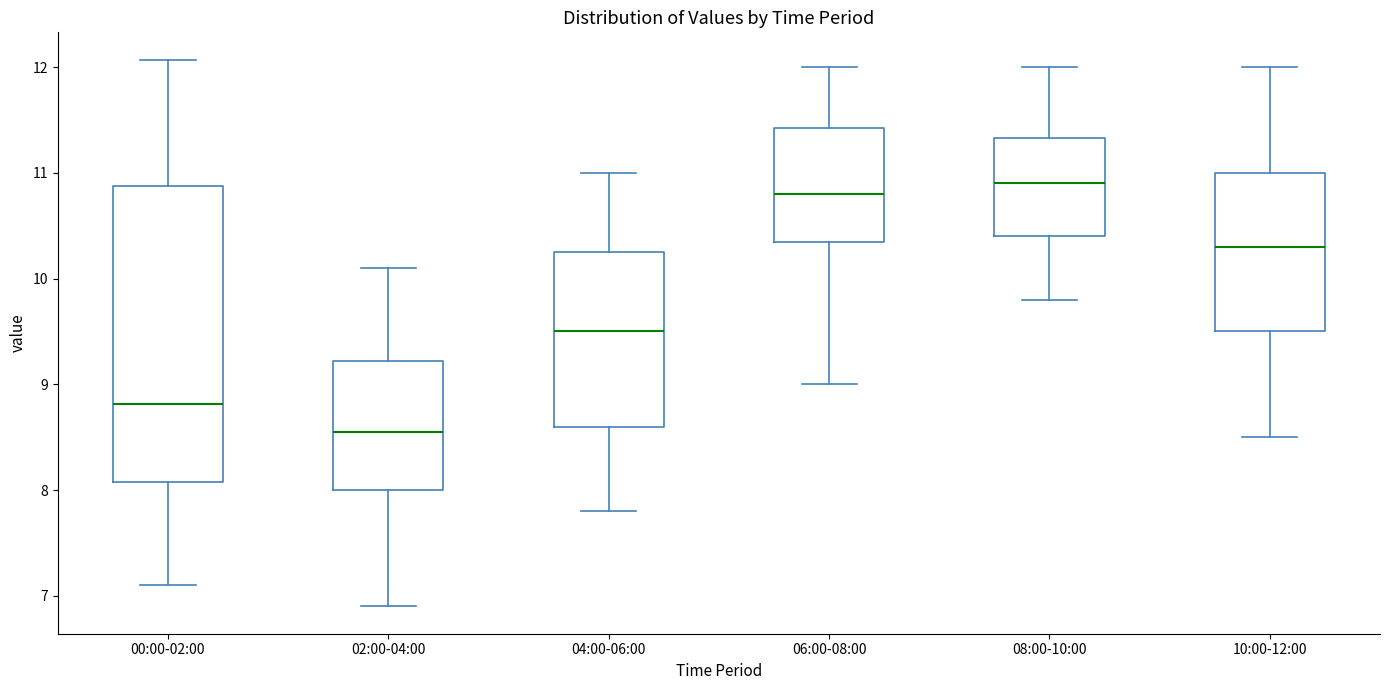

Which box is the tallest, from its lower edge to its upper edge?

00:00-02:00